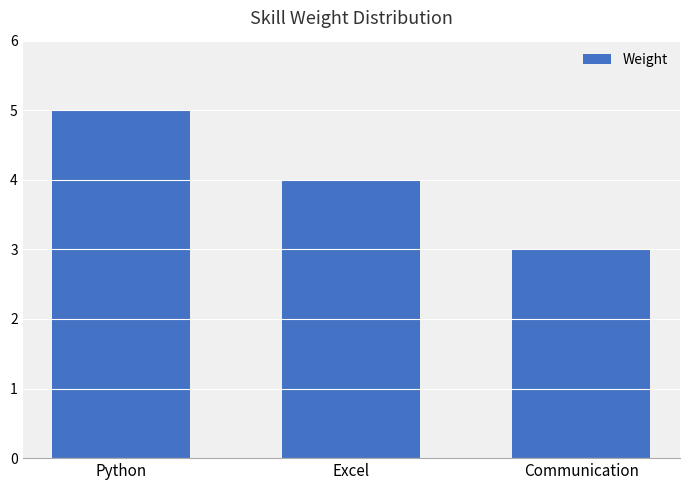

What is the smallest value displayed?

3